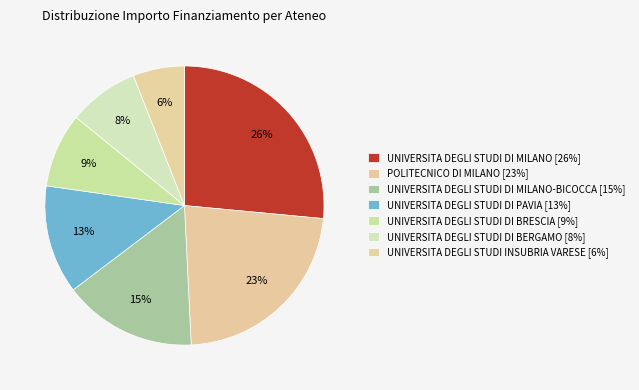

How many segments does this pie chart have?

7